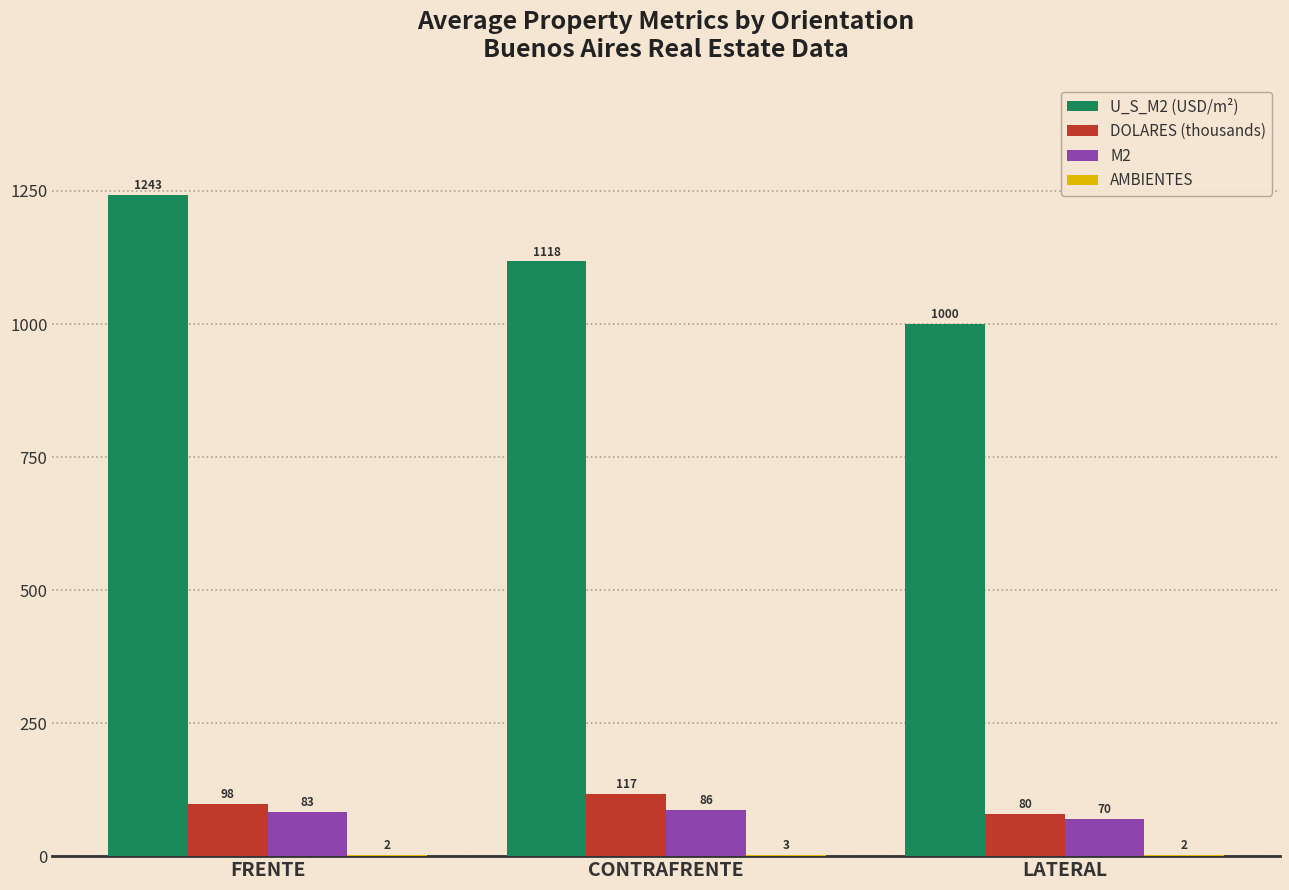

Which series has the widest spread of values?

U_S_M2 (USD/m²)